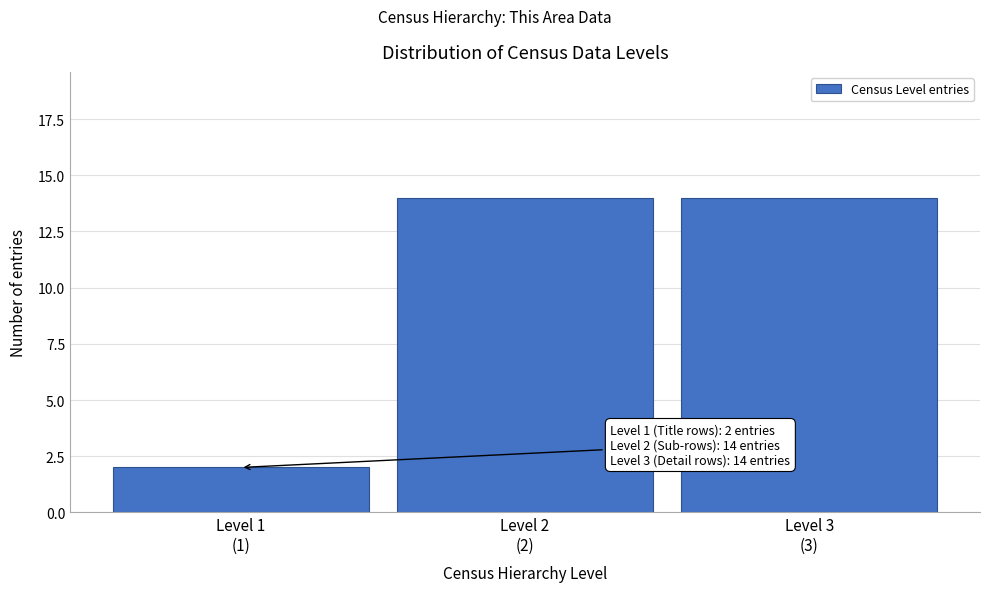

Reading left to right, what are all the values shown in this chart?

2	14	14